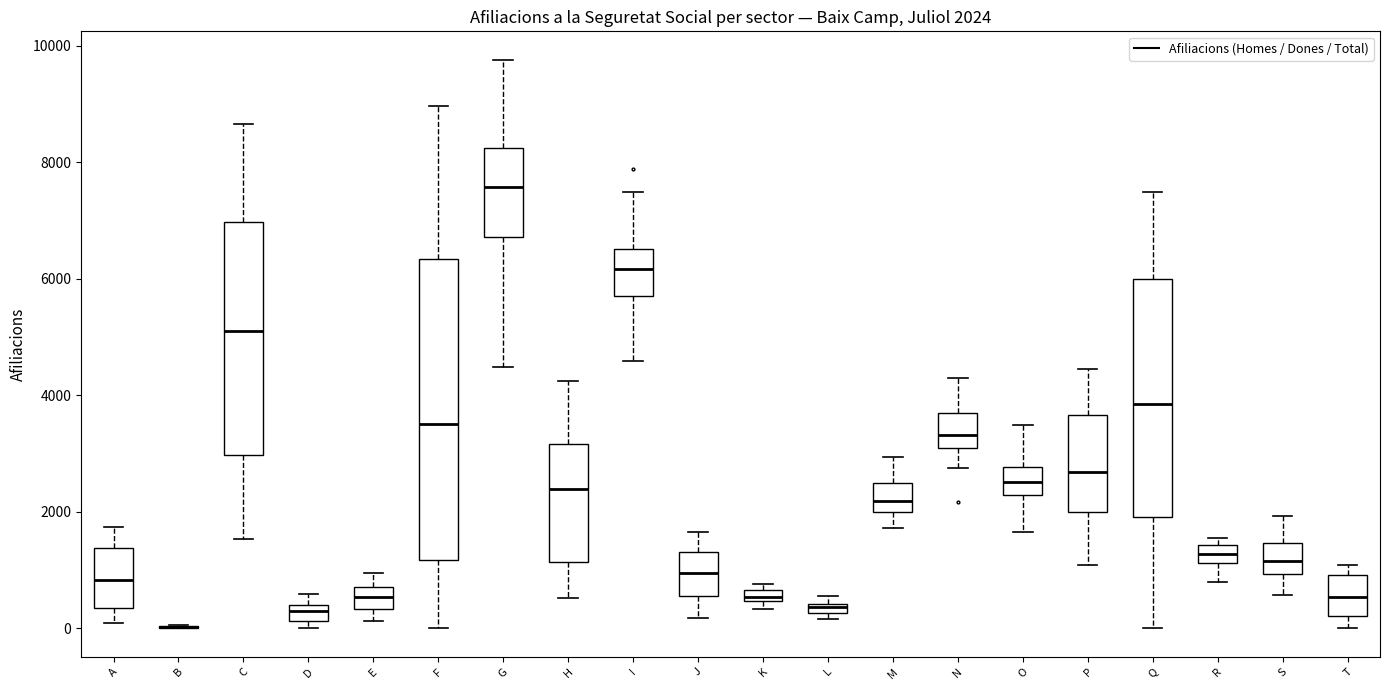

Which box is the tallest, from its lower edge to its upper edge?

F